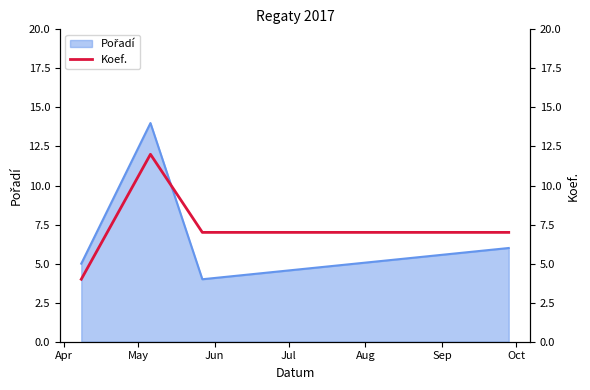

Count the number of categories in the chart.

4